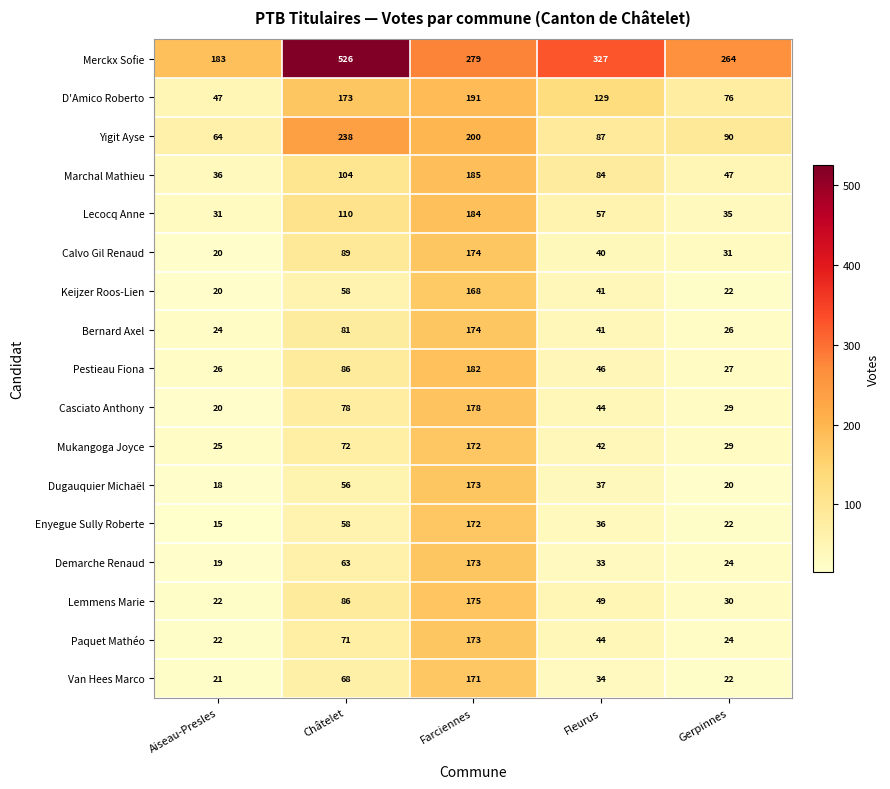

What is the average value of the Mukangoga Joyce series?

68